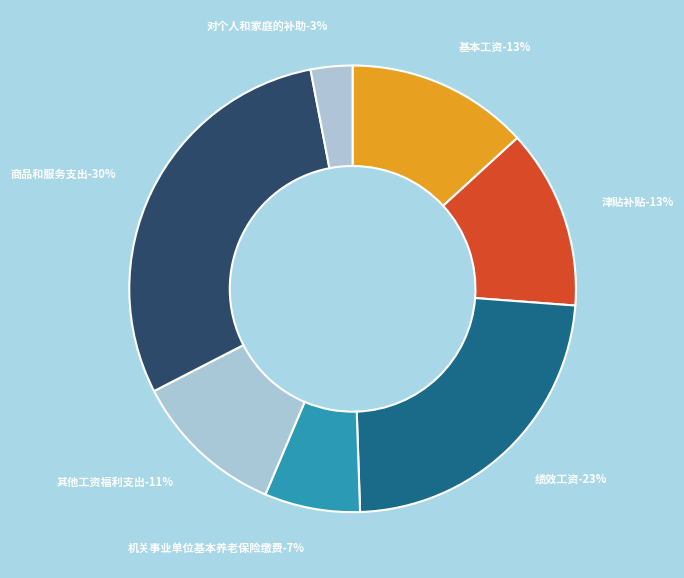

Approximately how many times larger is the value at 机关事业单位基本养老保险缴费 compared to 对个人和家庭的补助?

2.3